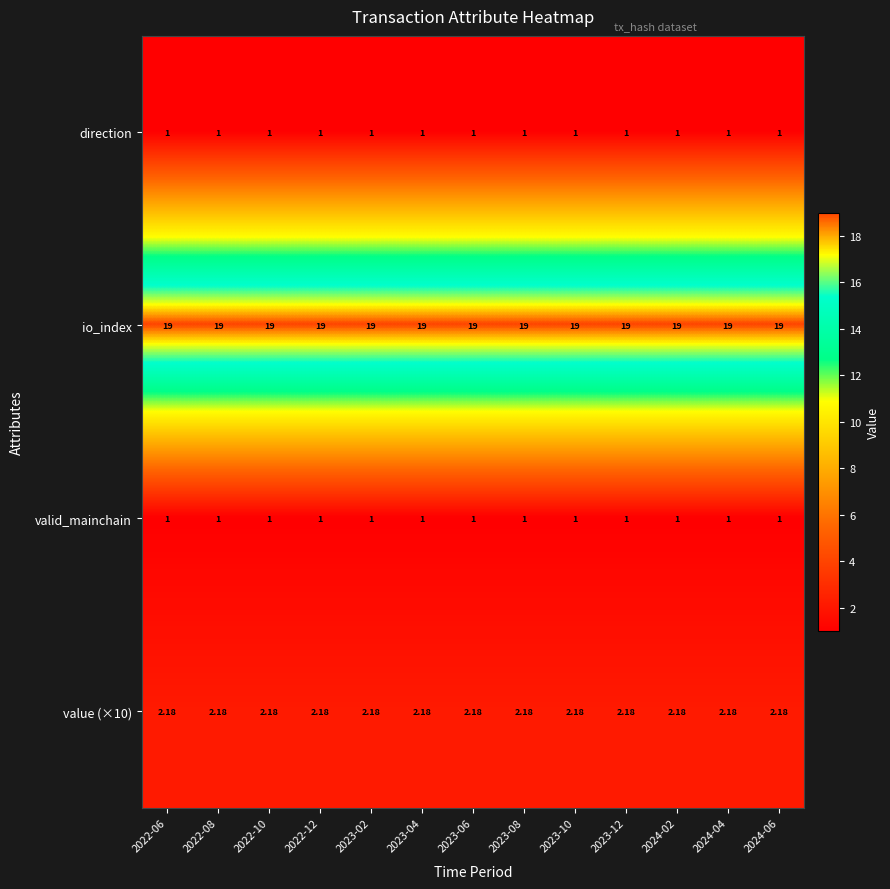

What is the minimum value shown in the chart?

1.0